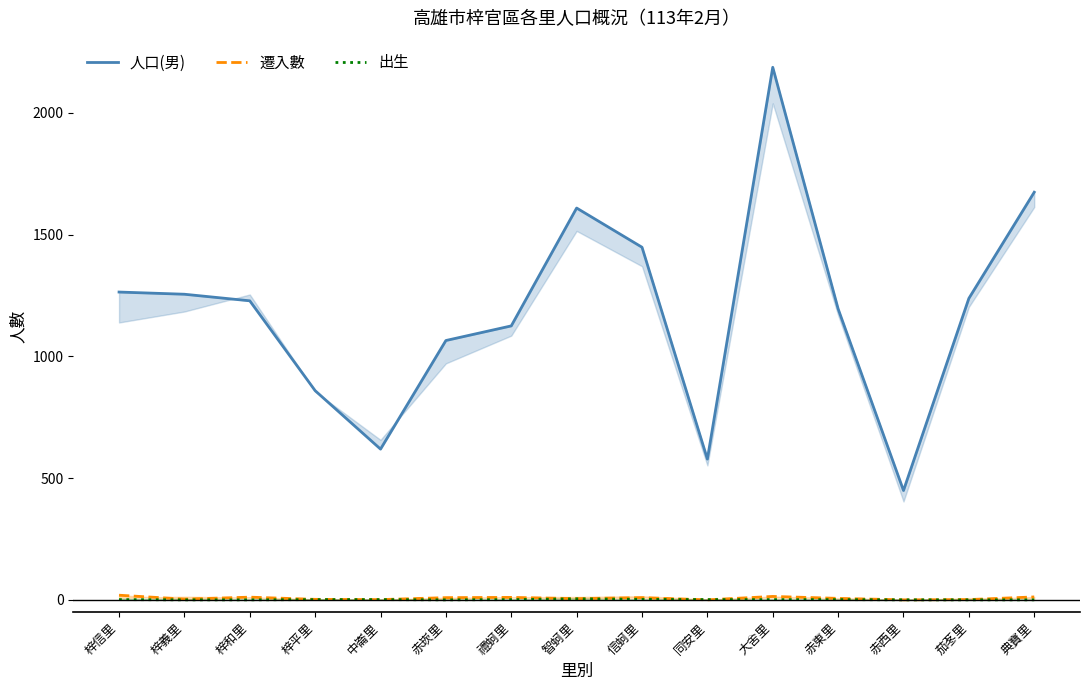

What is the difference between the second highest and second lowest values in the 人口(男) series?

1096